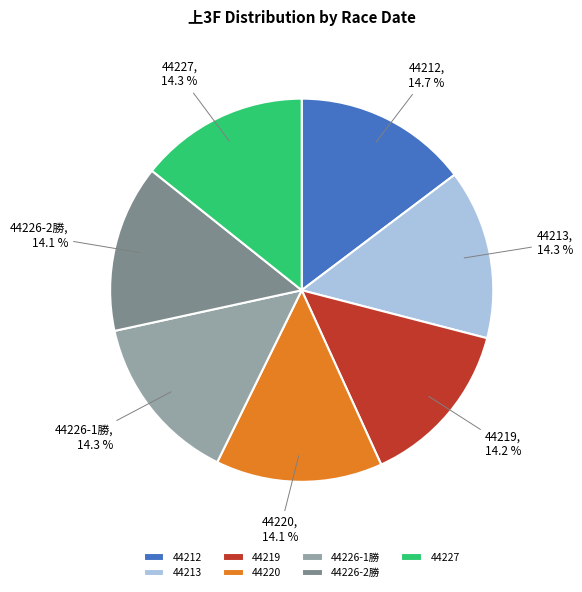

Is it true that 44219 is 23% of the pie?

False